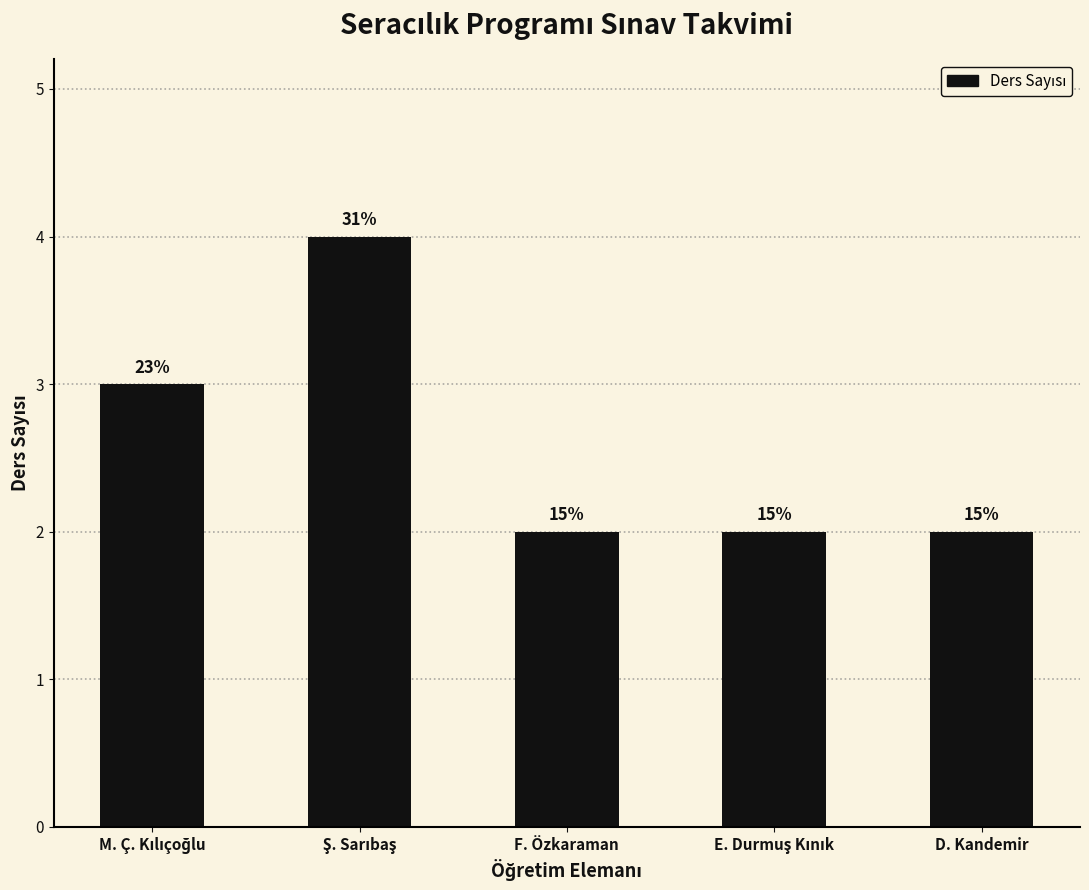

Between F. Özkaraman and Ş. Sarıbaş, which is larger?

Ş. Sarıbaş